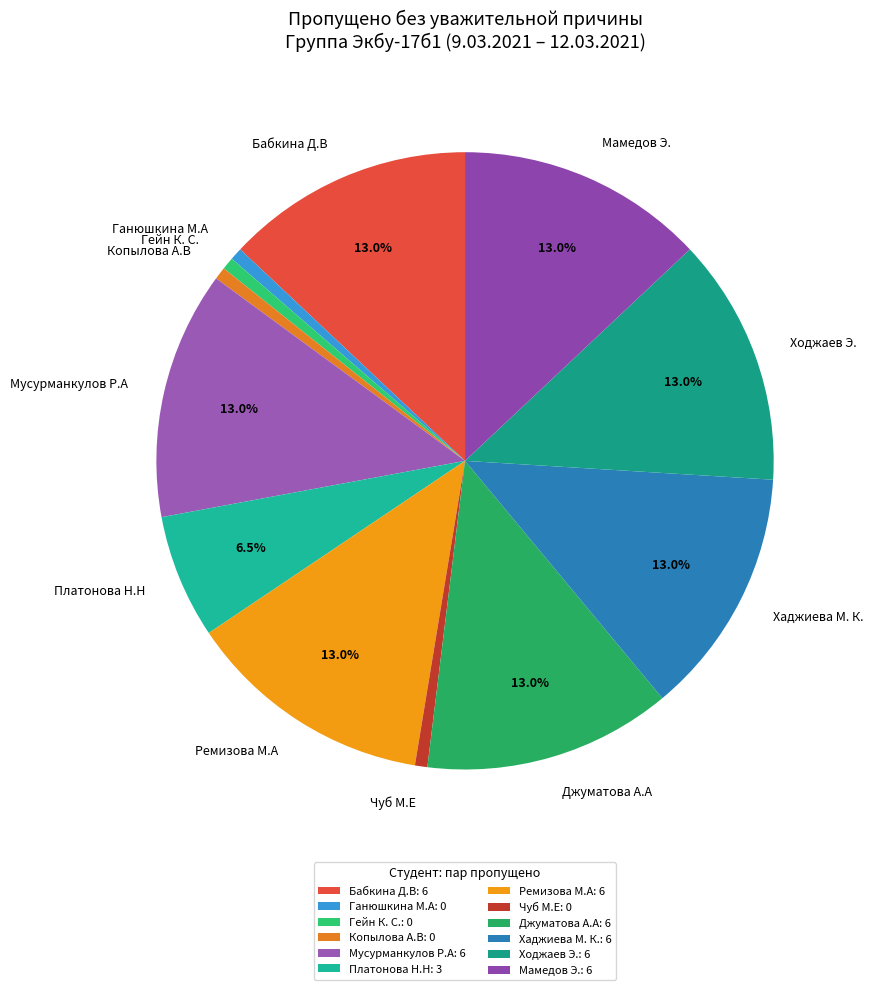

Do Мамедов Э. and Ремизова М.А together represent more than half of the pie?

No